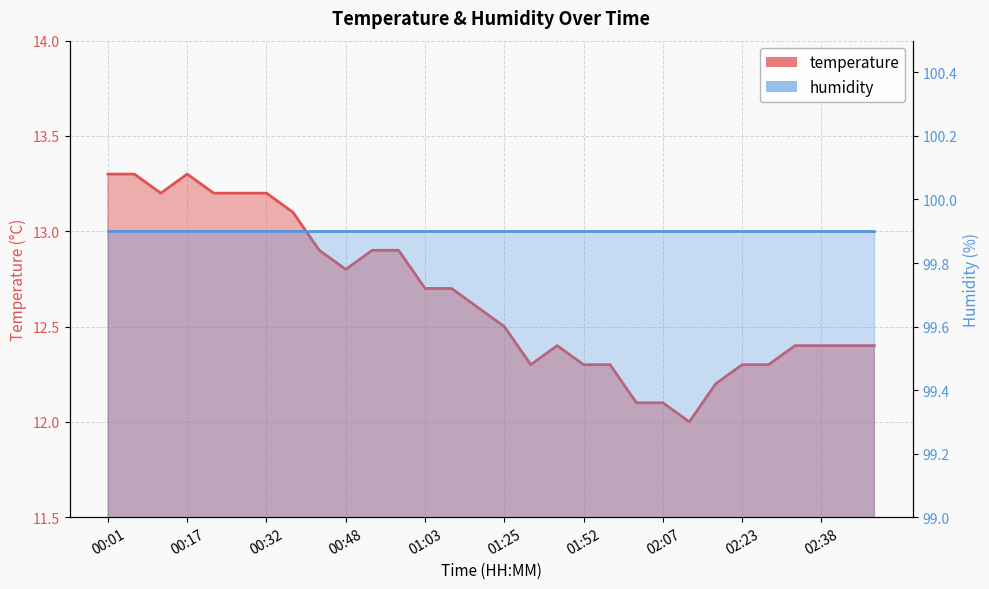

What is the greatest value displayed?

13.3